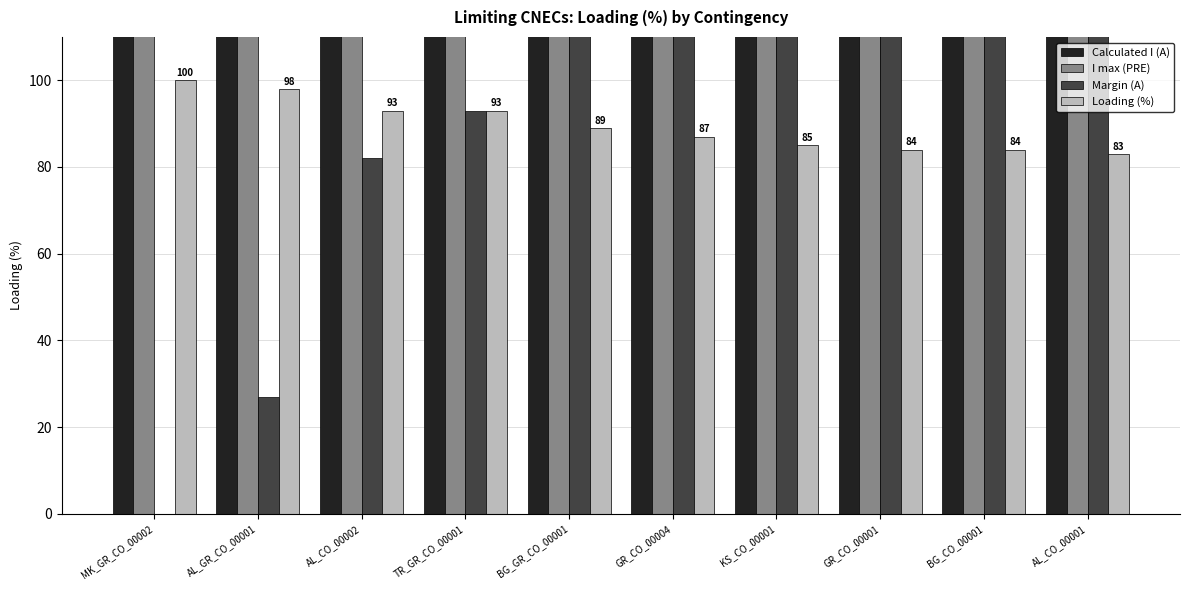

What is the greatest value displayed?

1240